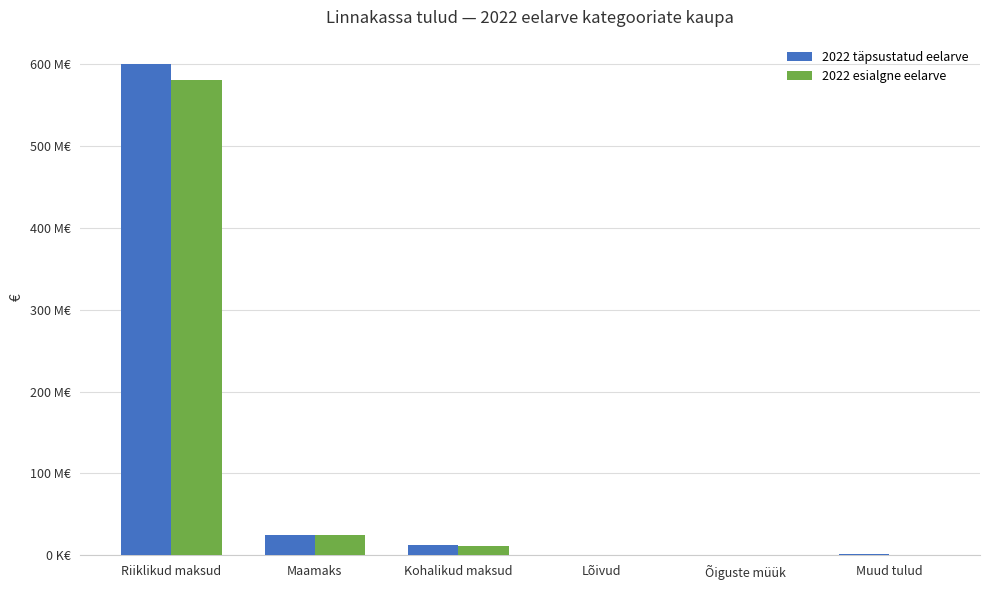

Between Riiklikud maksud and Õiguste müük, which series saw the biggest shift?

2022 täpsustatud eelarve